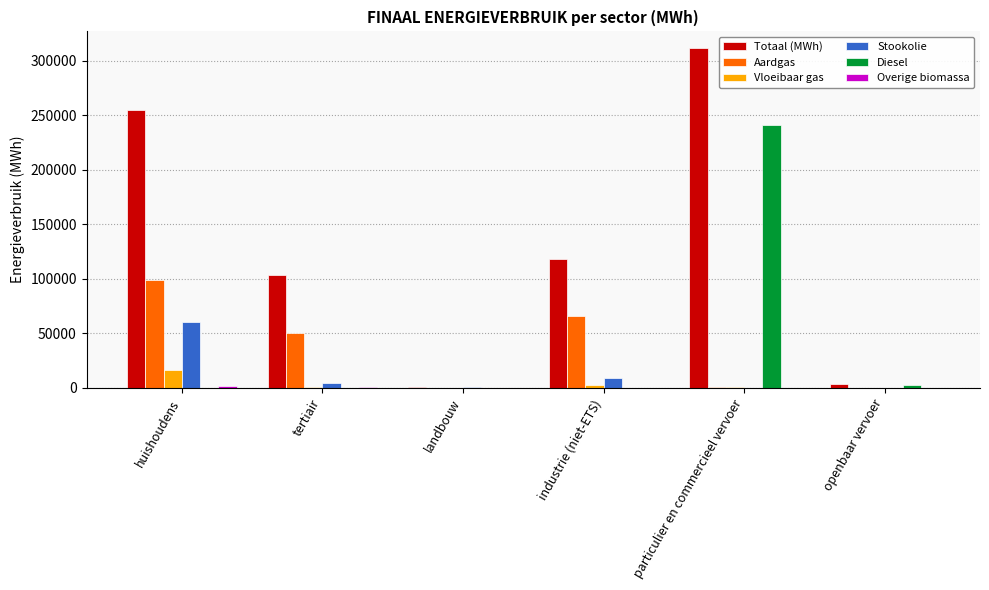

What value does the Vloeibaar gas series have at particulier en commercieel vervoer?

516.1